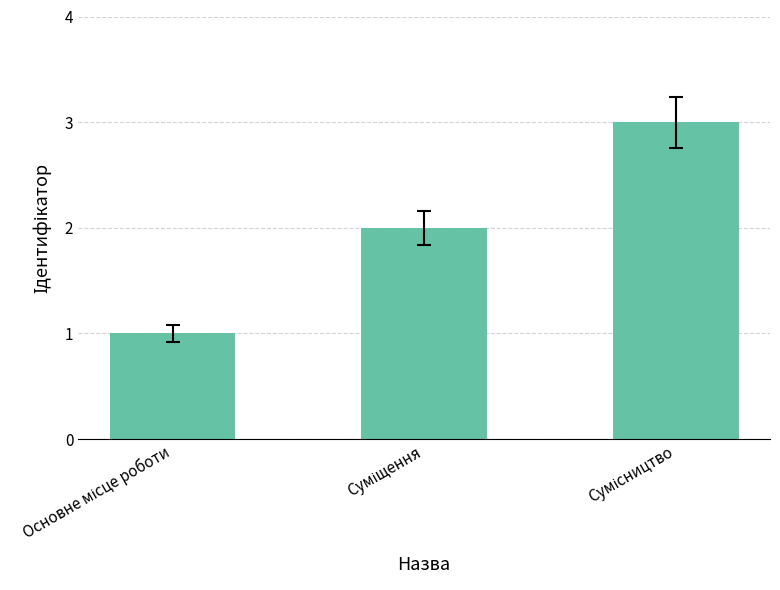

What is the maximum value shown in the chart?

3